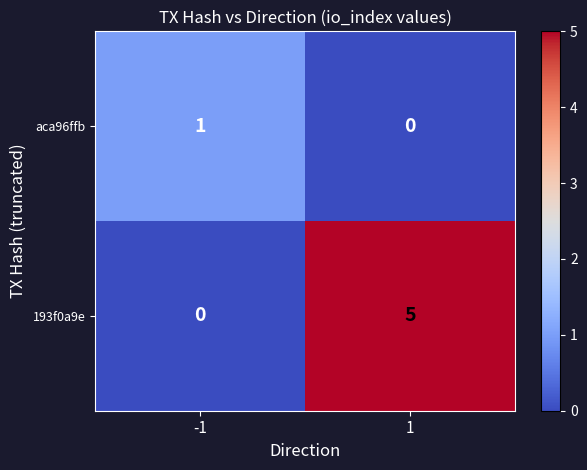

Reading left to right, transcribe all the data shown in this chart.

aca96ffb: 1	0
193f0a9e: 0	5